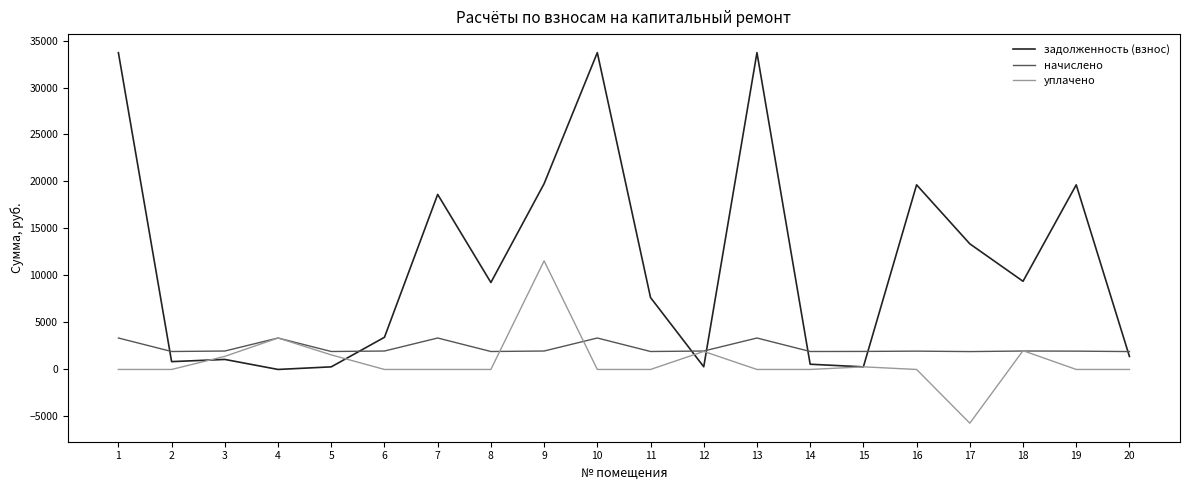

Which series has the largest total across all categories?

задолженность (взнос)